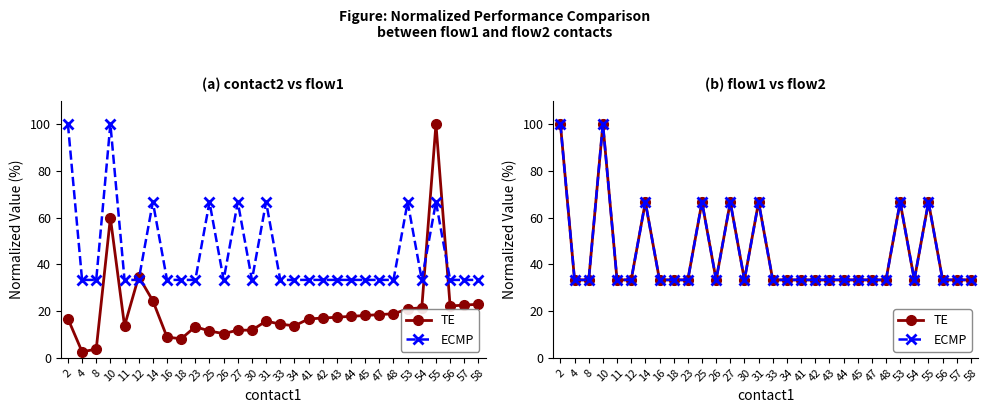

Which series has the largest total across all categories?

TE